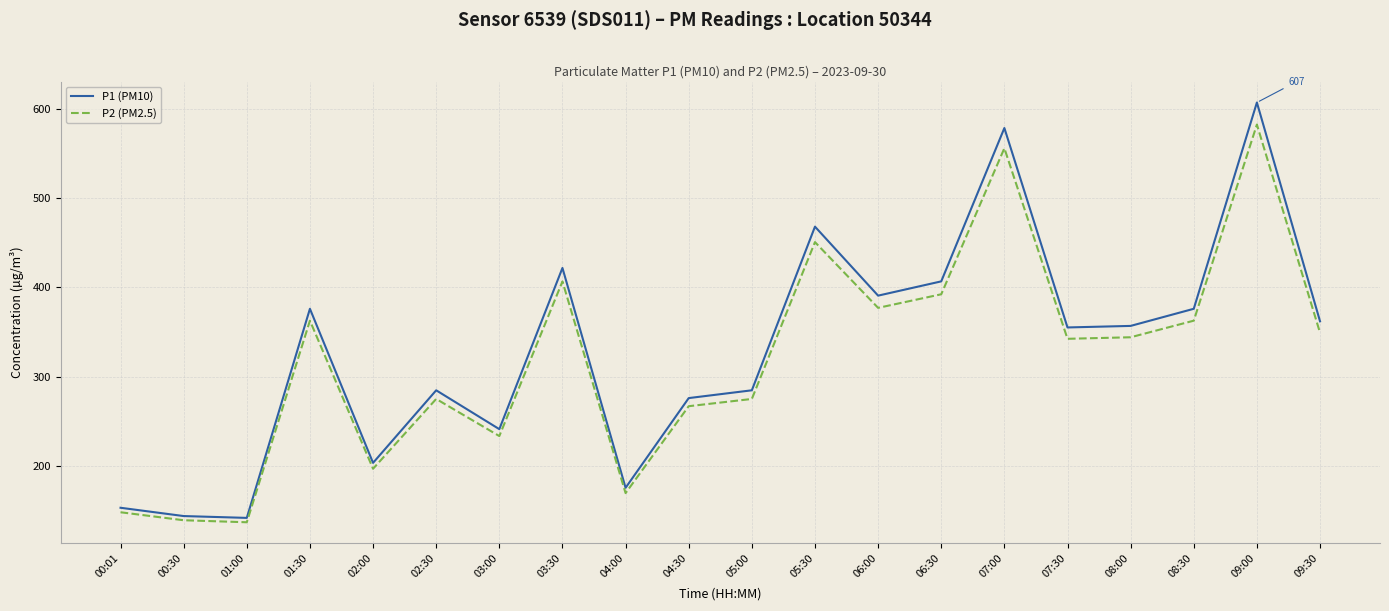

The value of P2 (PM2.5) at 00:30 is 50.8. True or false?

False